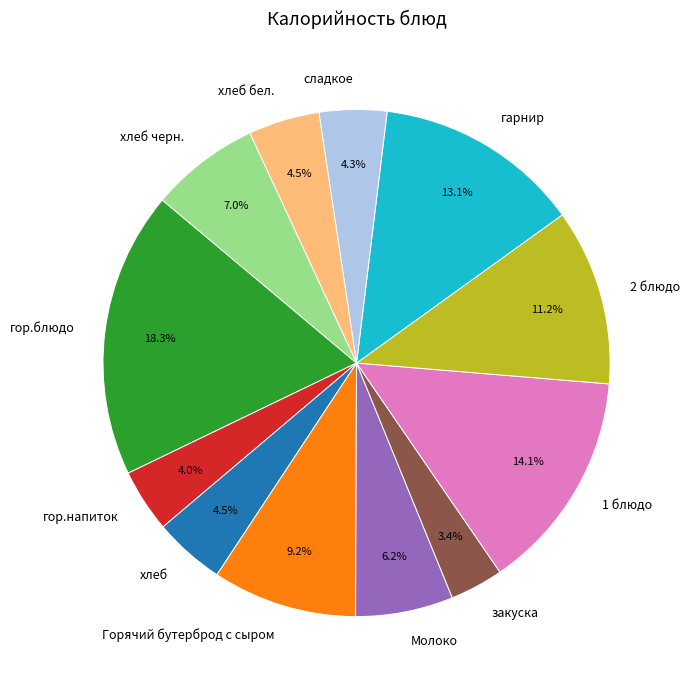

To the nearest percent, what portion does 2 блюдо represent?

11%